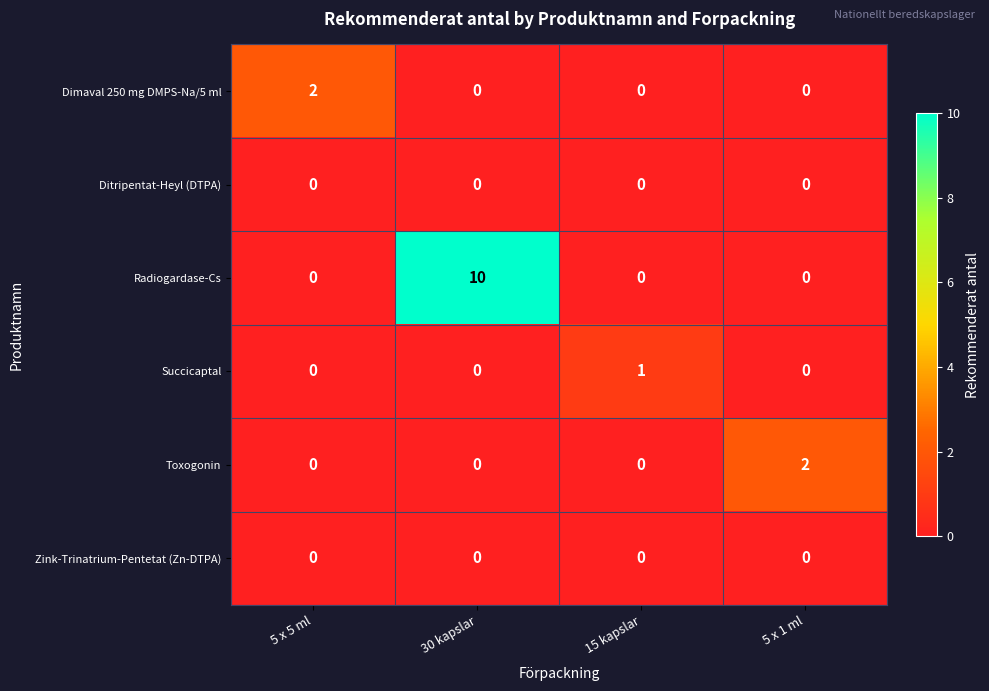

Between 30 kapslar and 5 x 1 ml, which series saw the biggest shift?

Radiogardase-Cs